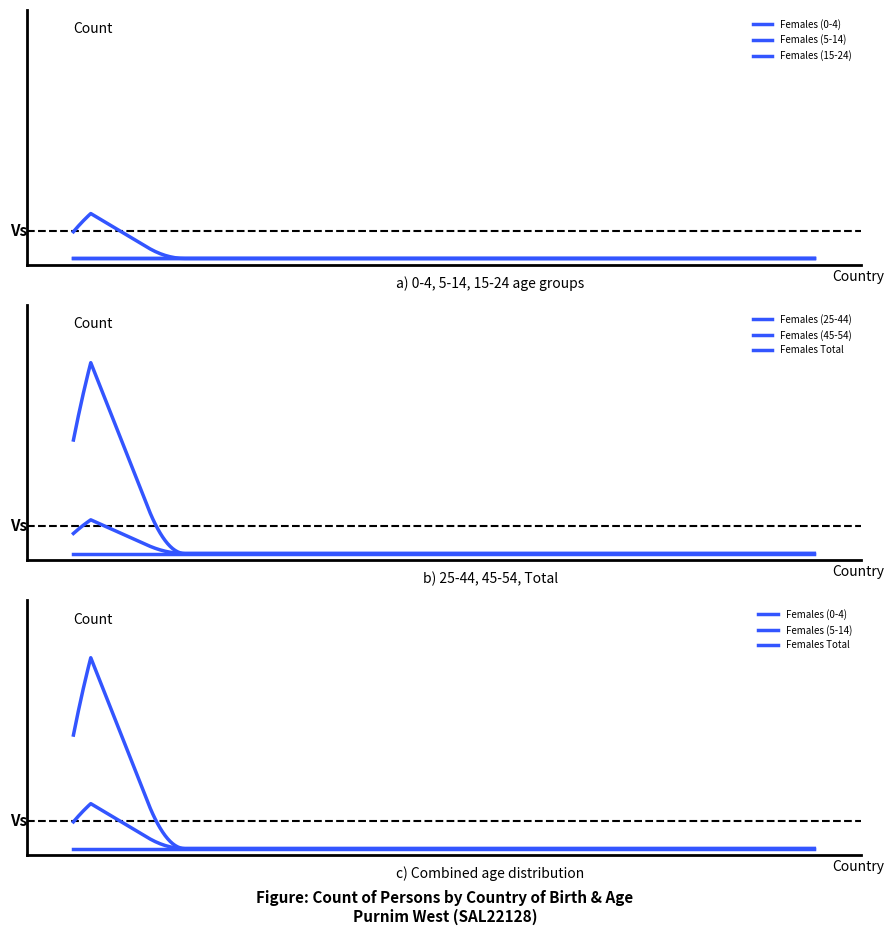

True or false: Females (15-24) and Females Total intersect in this chart.

False